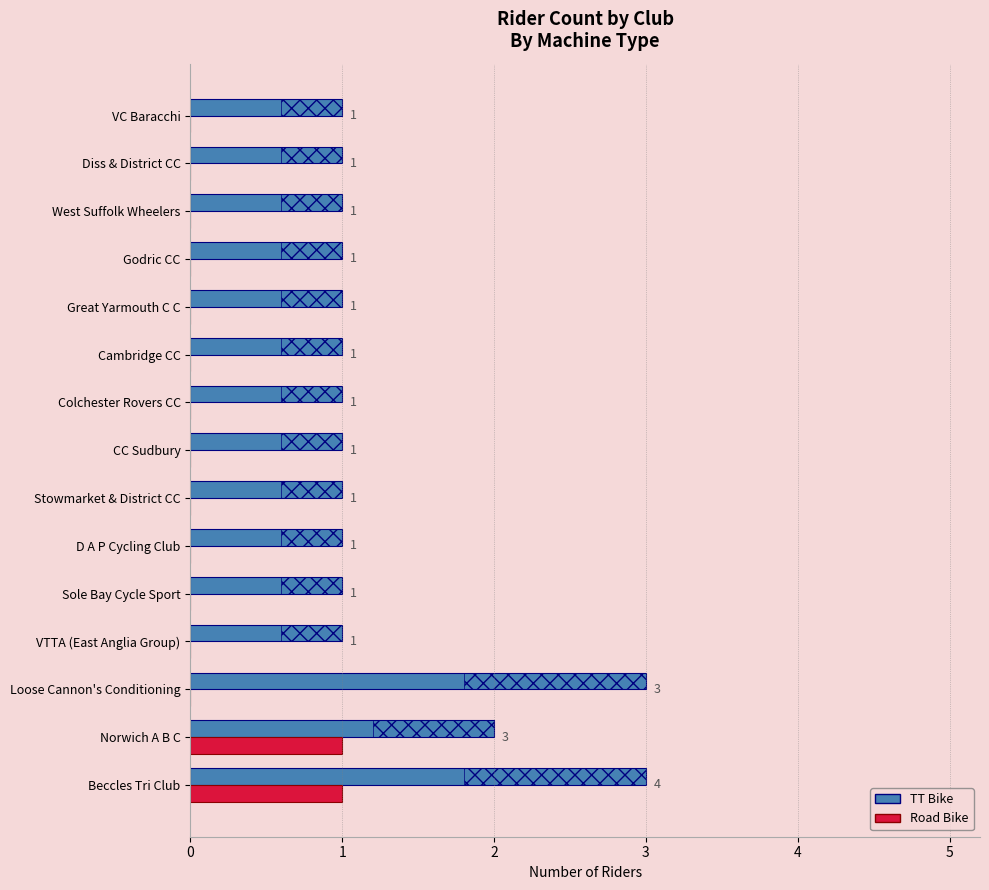

What is the difference between the Road Bike values at VTTA (East Anglia Group) and Beccles Tri Club?

1